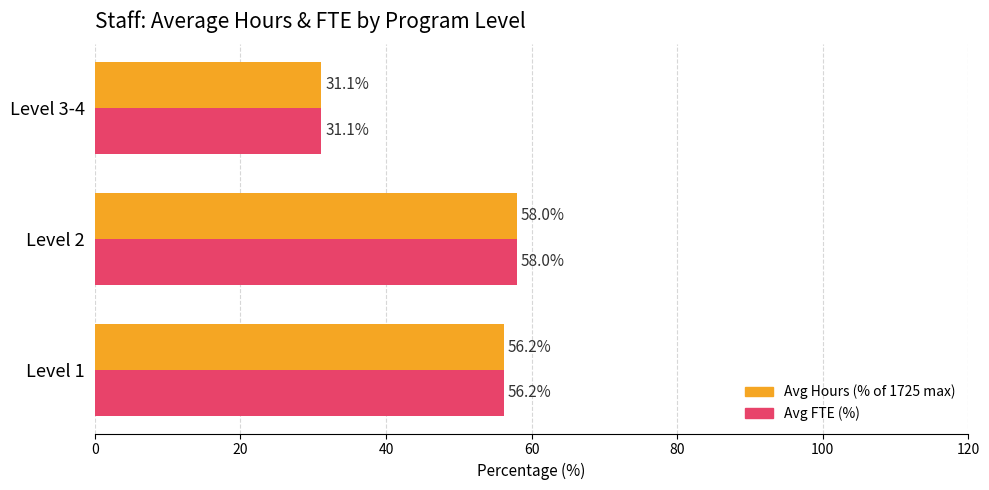

The value of Avg Hours (% of 1725 max) at Level 3-4 is 19.9. True or false?

False